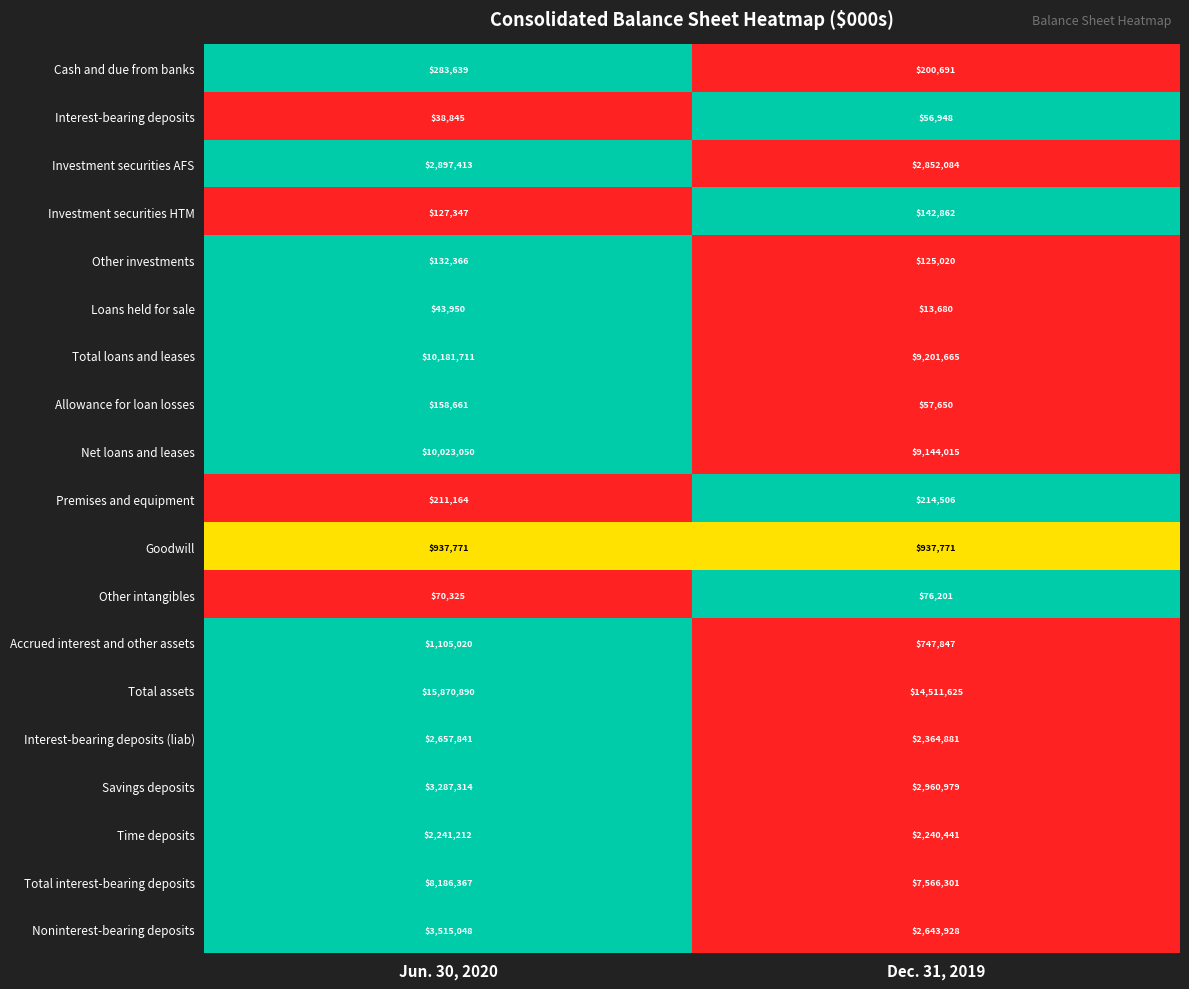

What is the difference between the maximum and minimum values in the Other investments series?

7346